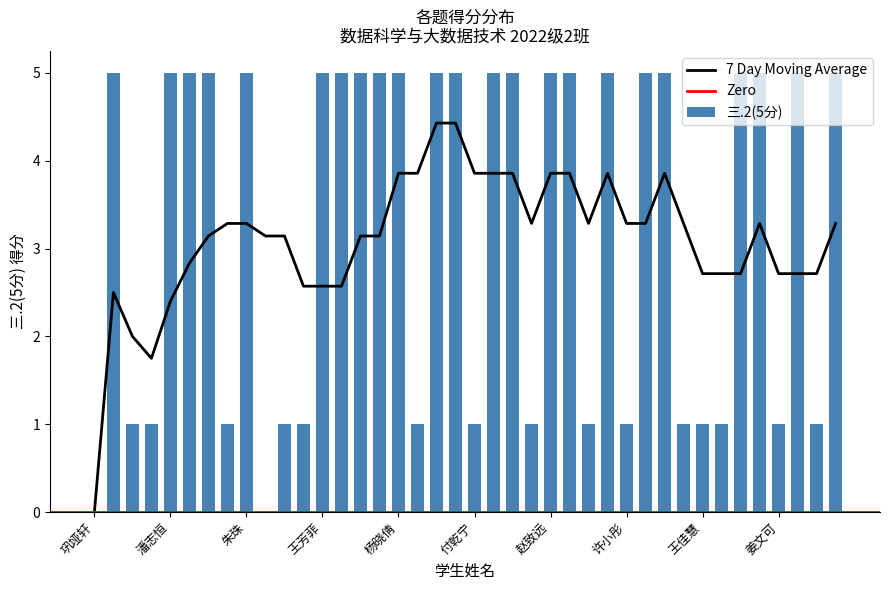

What is the highest value of the 7 Day Moving Average series?

4.4